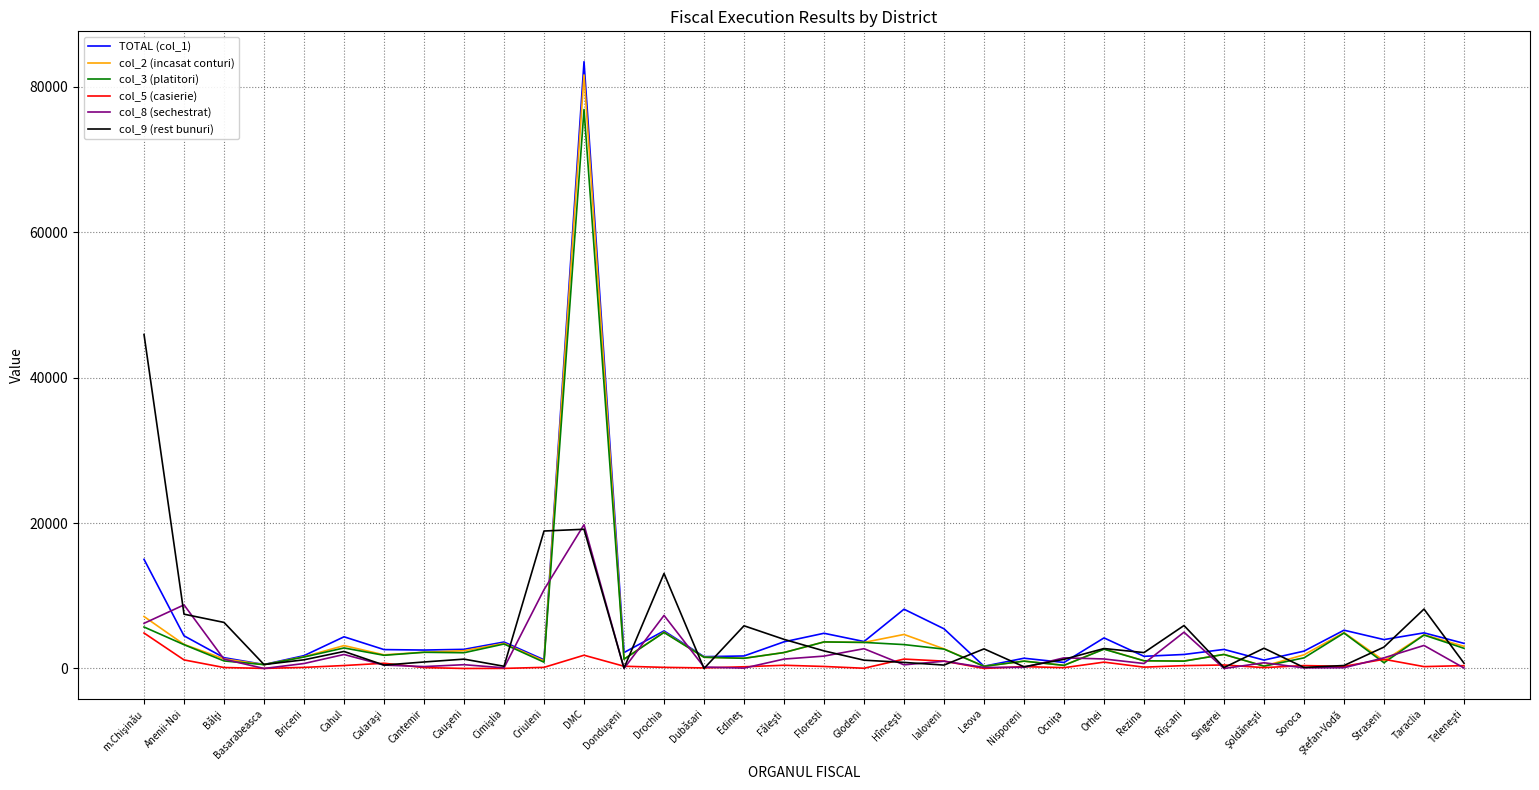

Is it true that col_2 (incasat conturi) equals 1934.2 at Singerei?

True